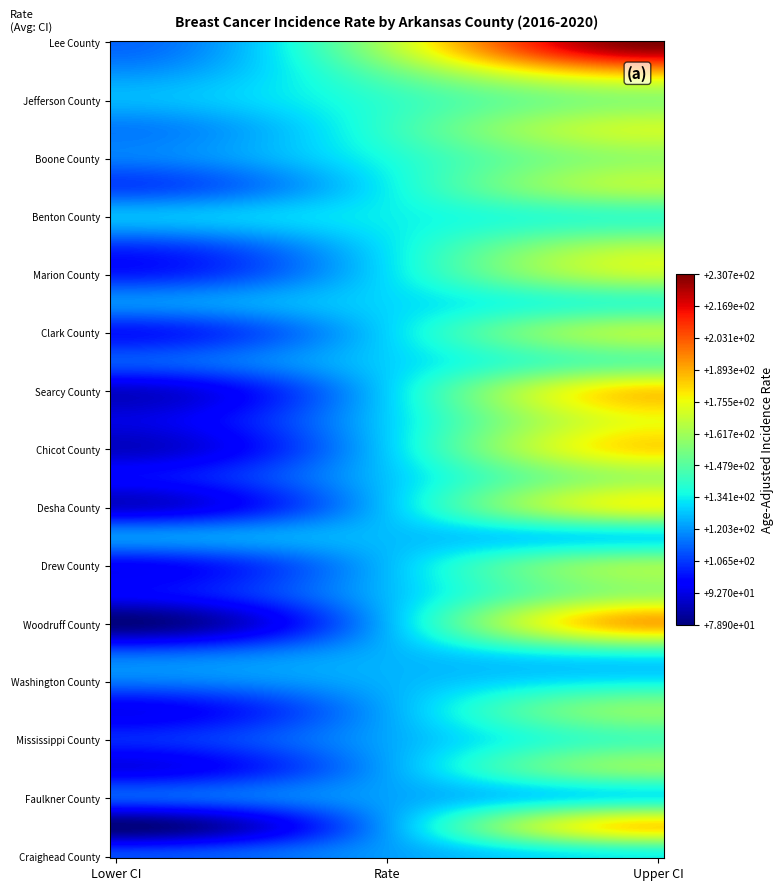

List the labels in order of Sharp County value, smallest first.

Lower CI, Rate, Upper CI